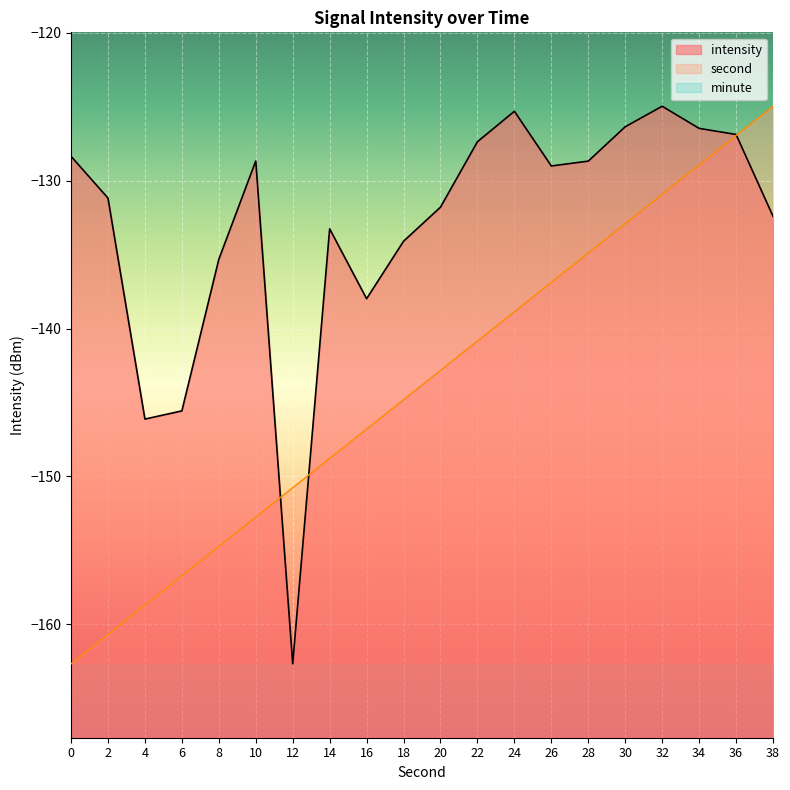

List the series in order of their overall mean, lowest first.

minute, second, intensity